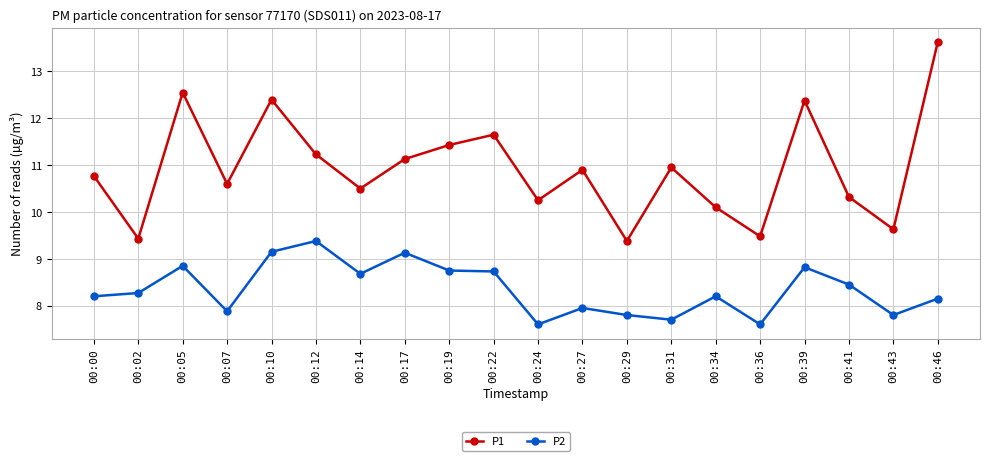

What is the greatest value displayed?

13.6